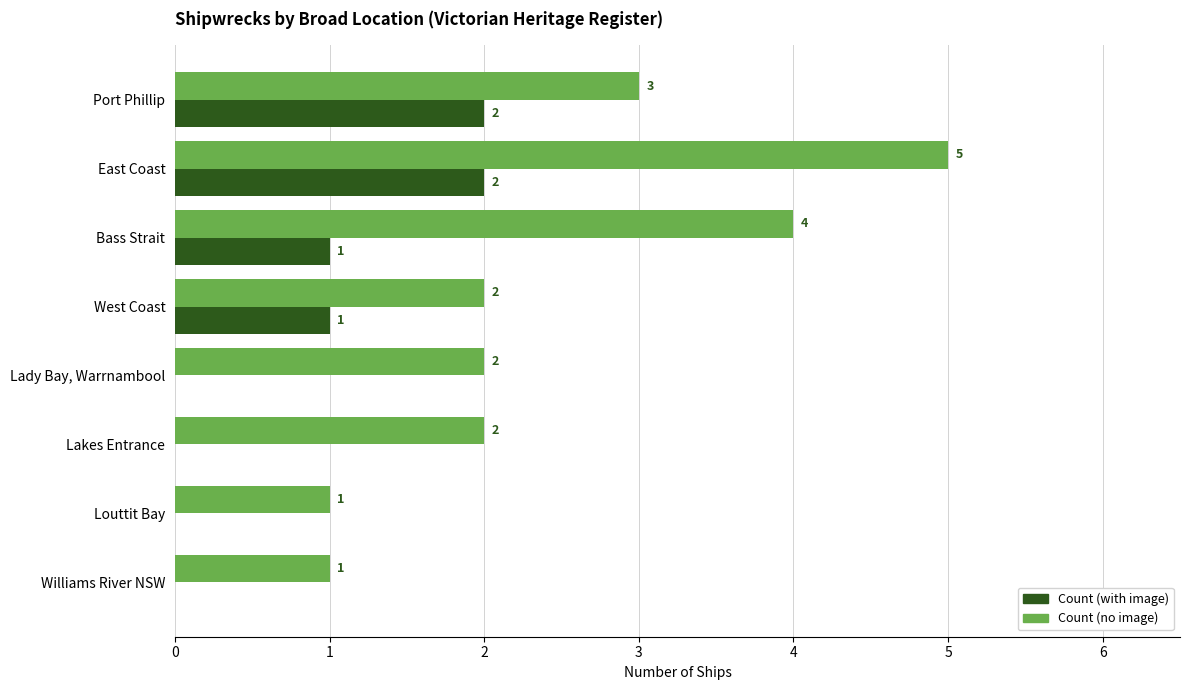

Which series has the largest total across all categories?

Count (no image)